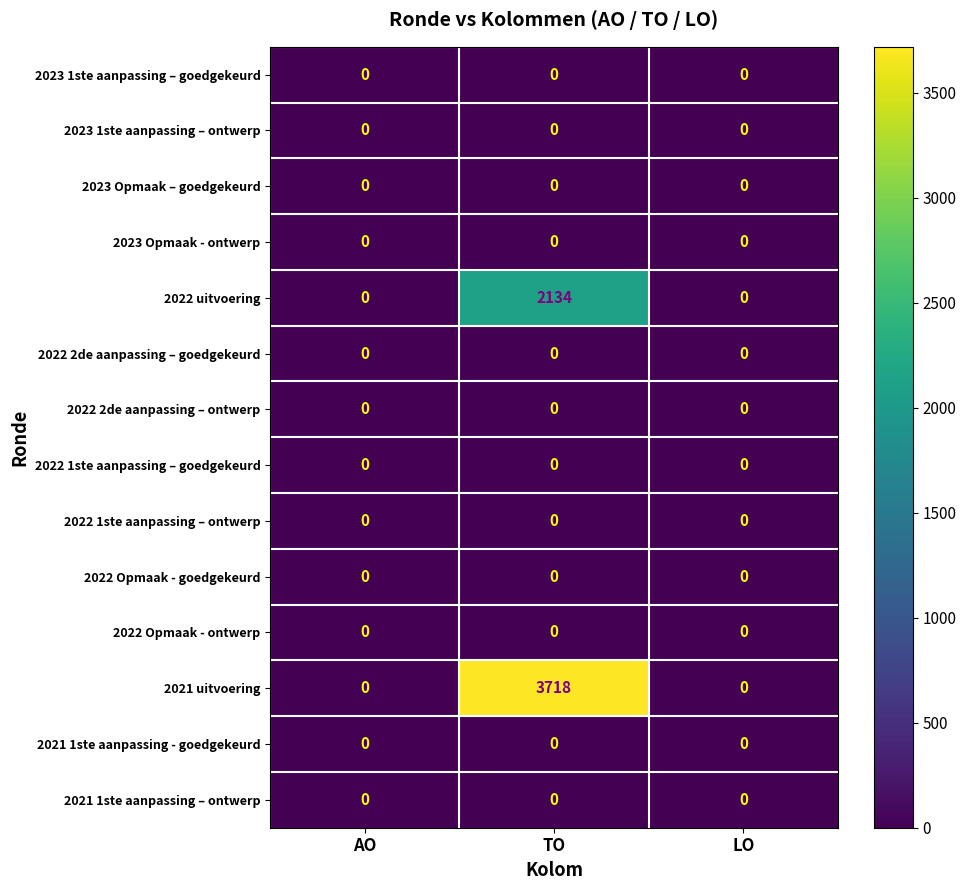

At how many categories does at least one series exceed 2669?

1